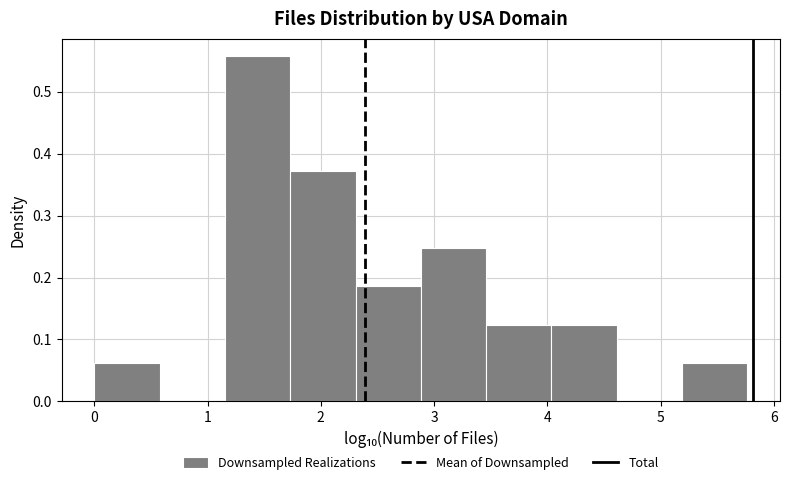

Which range on the x-axis has the tallest bar?

1.2 to 1.7